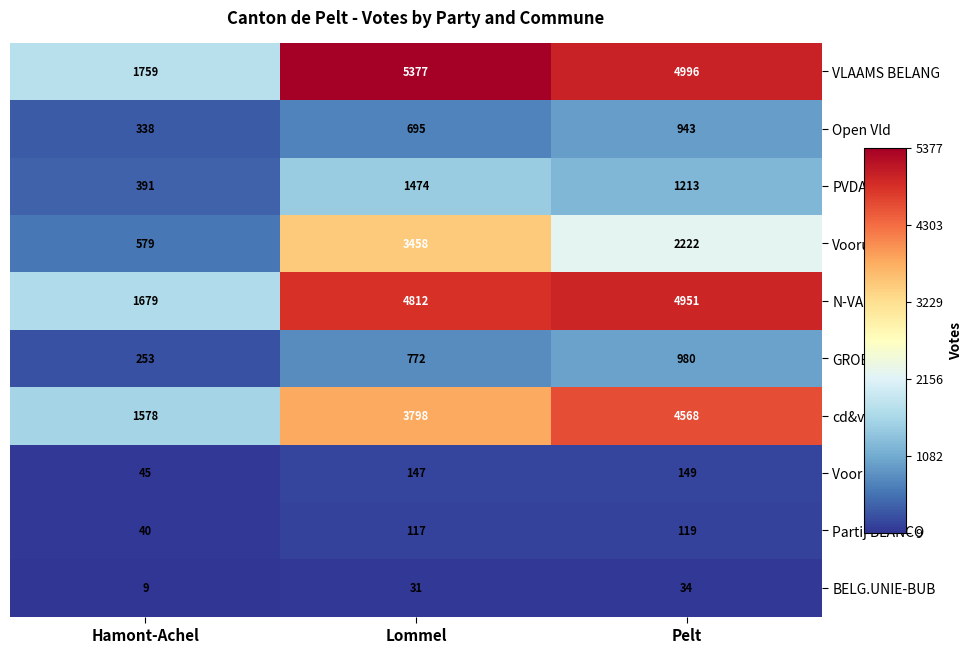

What is the difference between the maximum and minimum values in the Open Vld series?

605